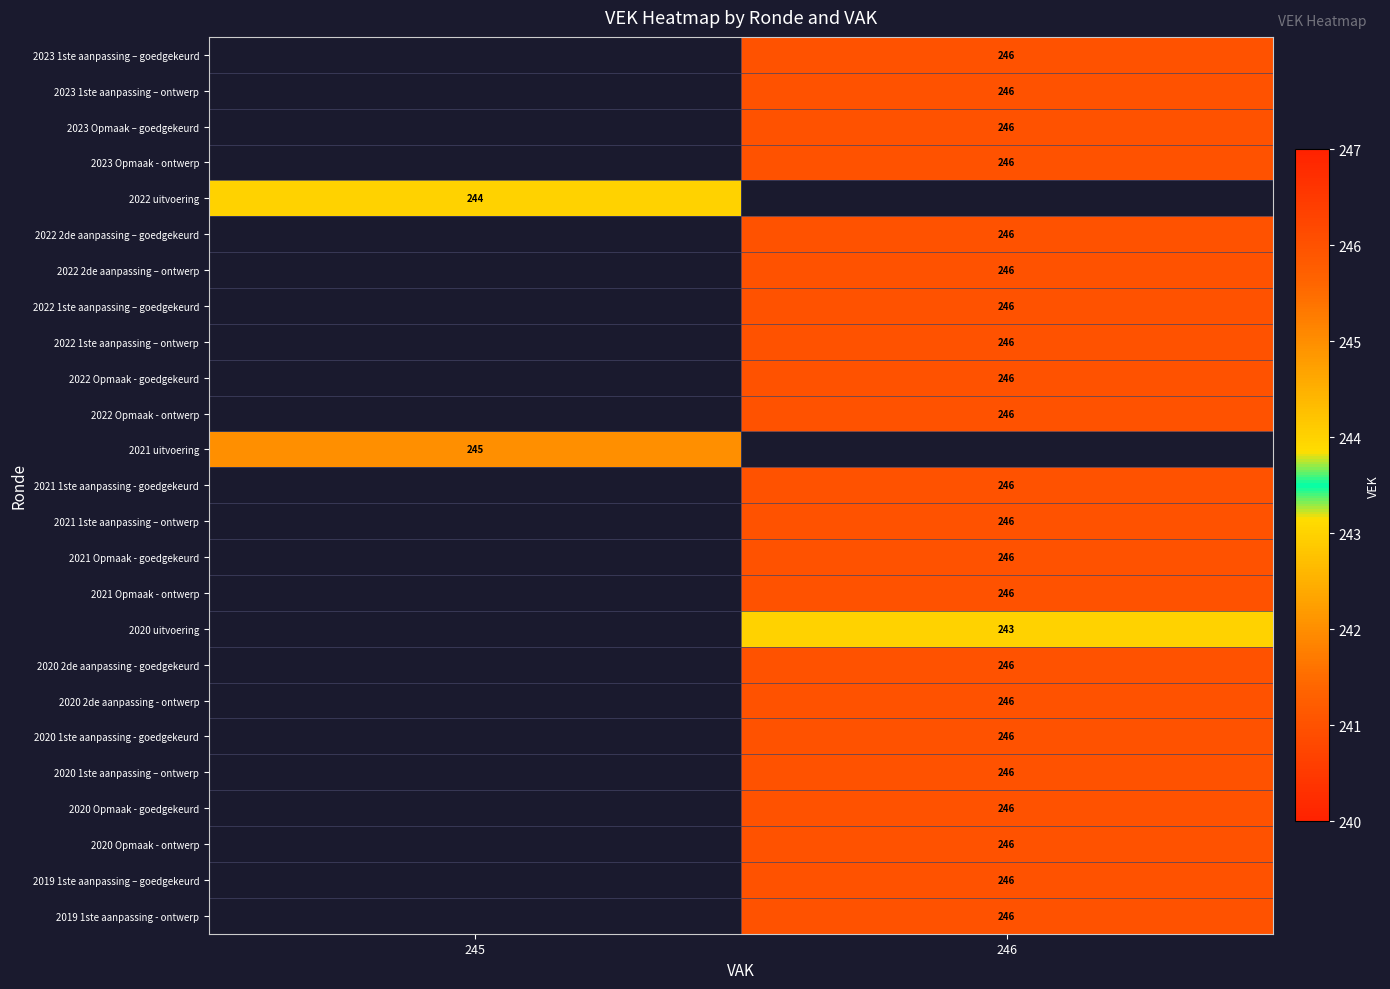

The 2022 uitvoering series shows 127 at 245. True or false?

False